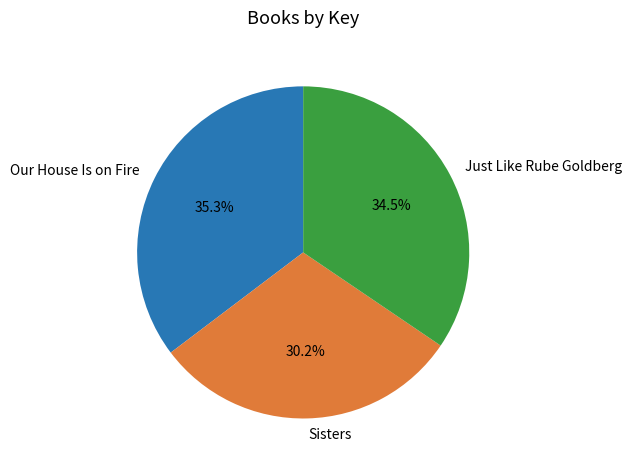

To the nearest percent, what is the difference between the largest and smallest slice percentages?

5%